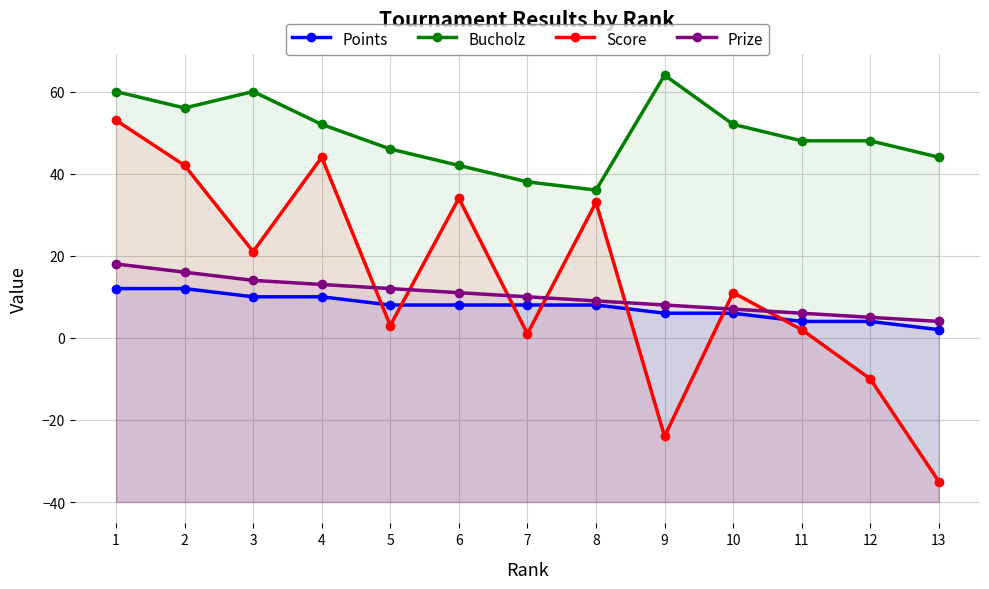

At which label is Bucholz closest to 50?

4